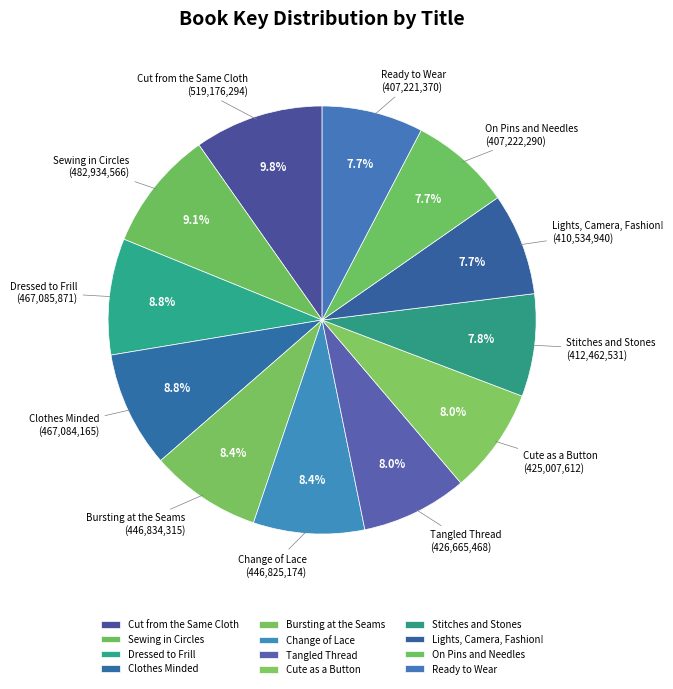

The Clothes Minded slice represents 9% of the pie. True or false?

True